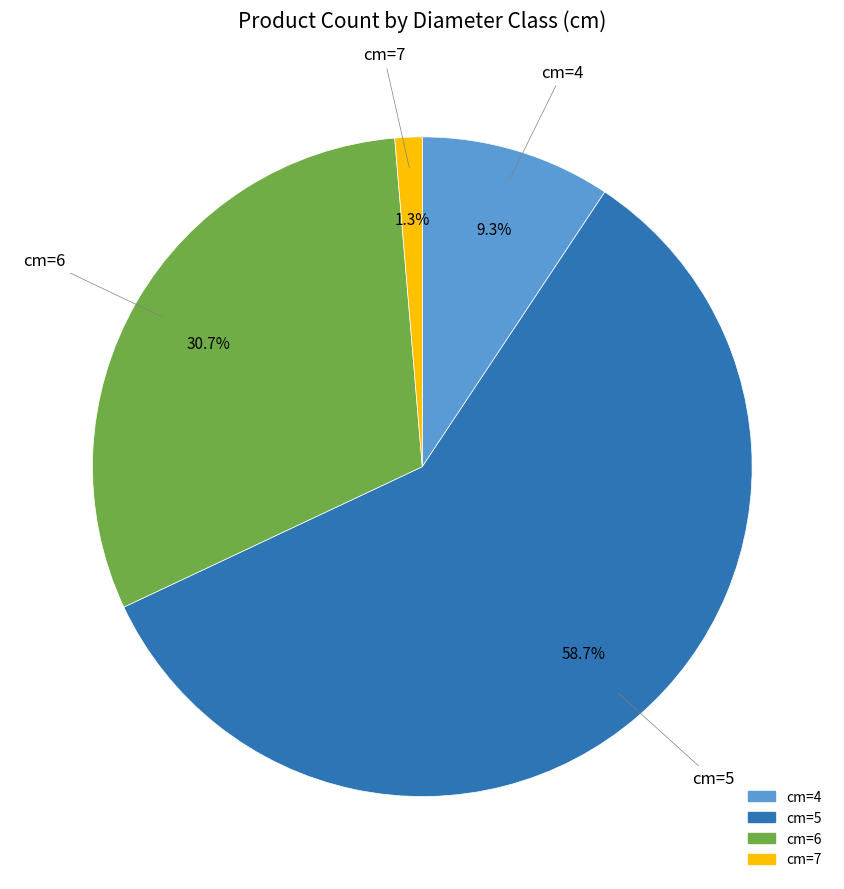

Rank the categories by value from highest to lowest.

cm=5, cm=6, cm=4, cm=7